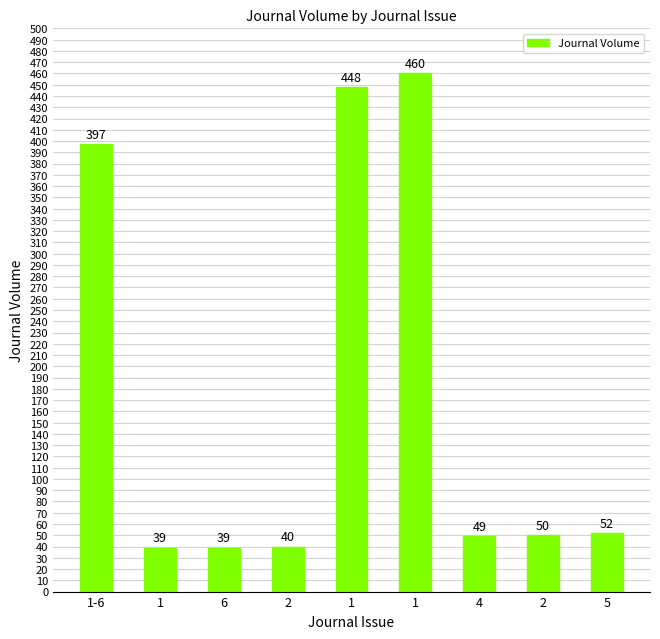

The chart shows a value of 61 at 6. True or false?

False